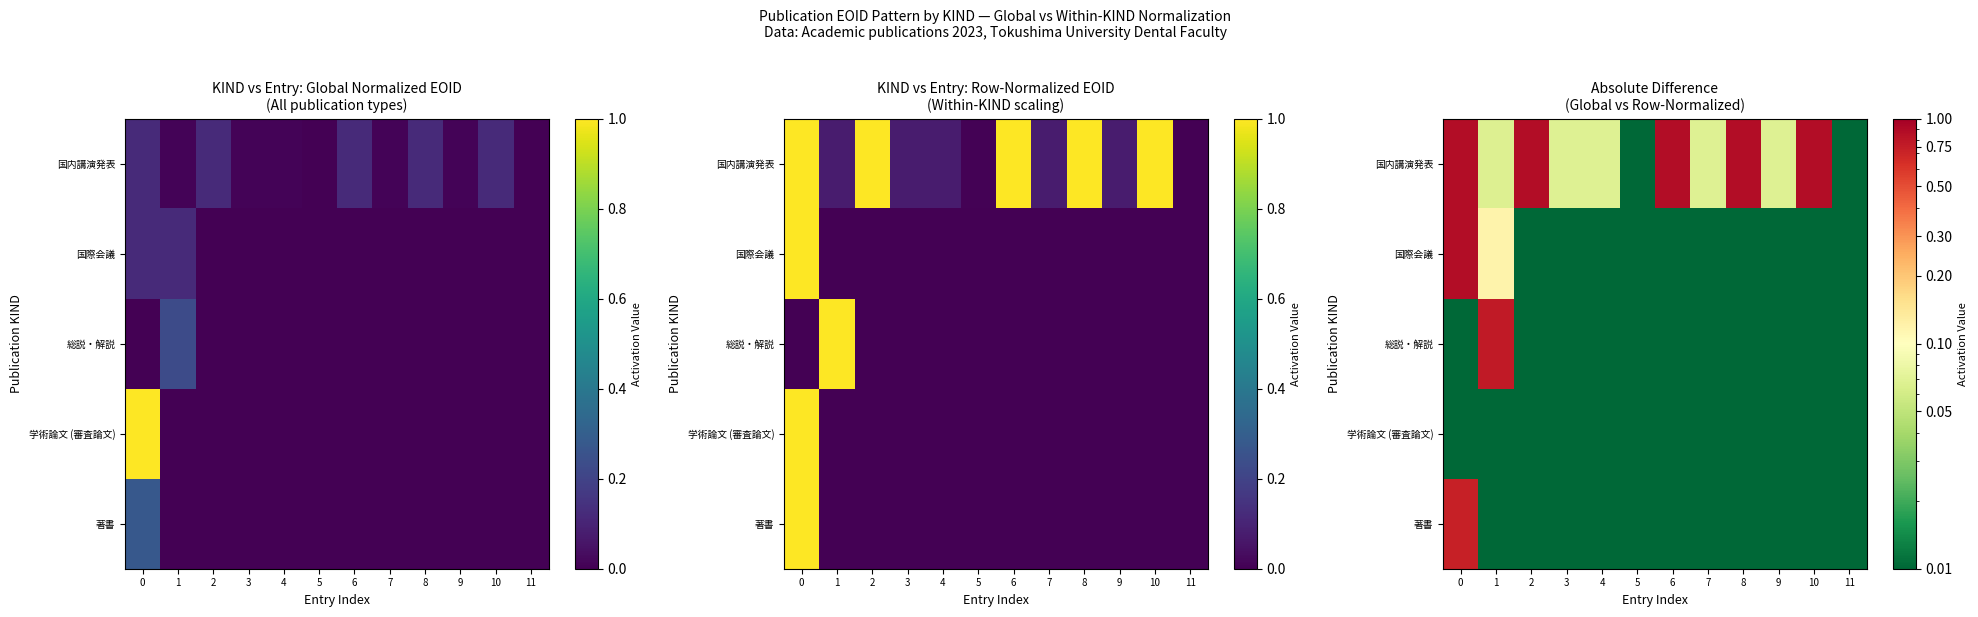

What is the greatest value displayed?

0.9